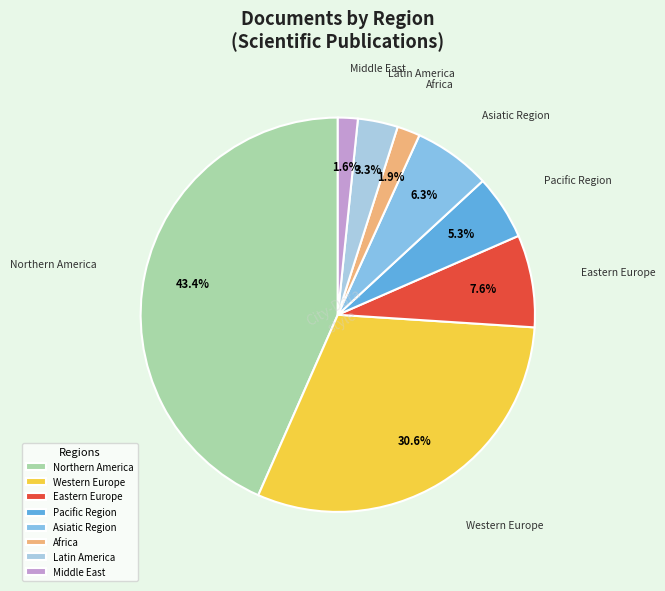

How many segments does this pie chart have?

8